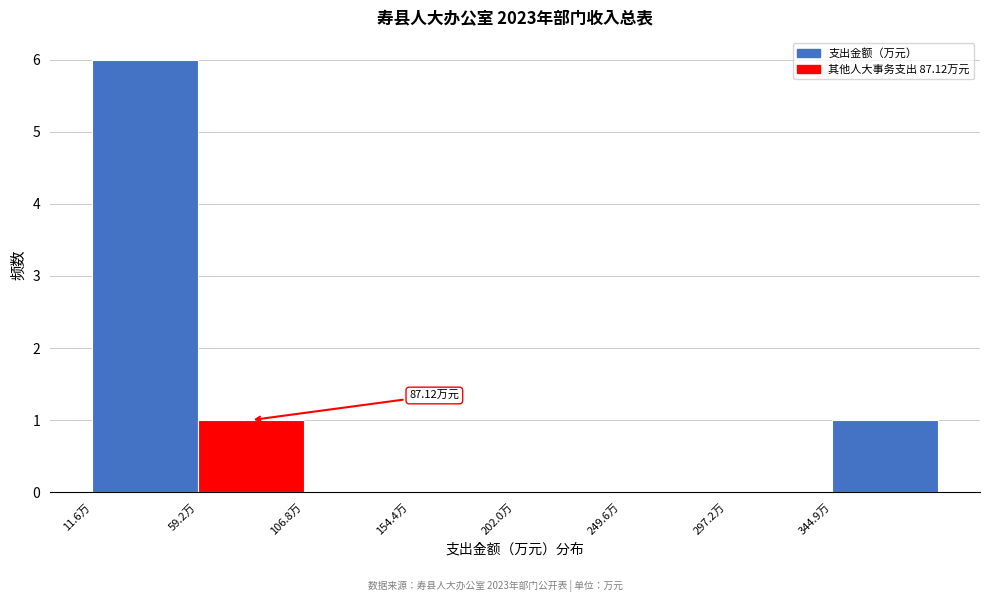

Over which range of the x-axis is the bar tallest?

10 to 60